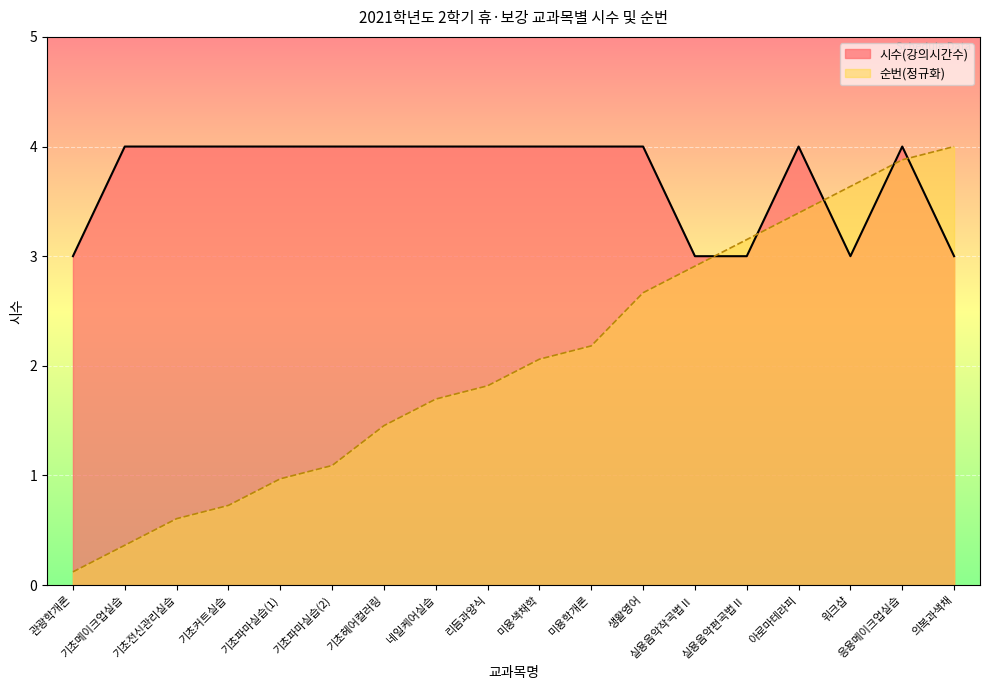

How many data points in 순번 are above 2?

9